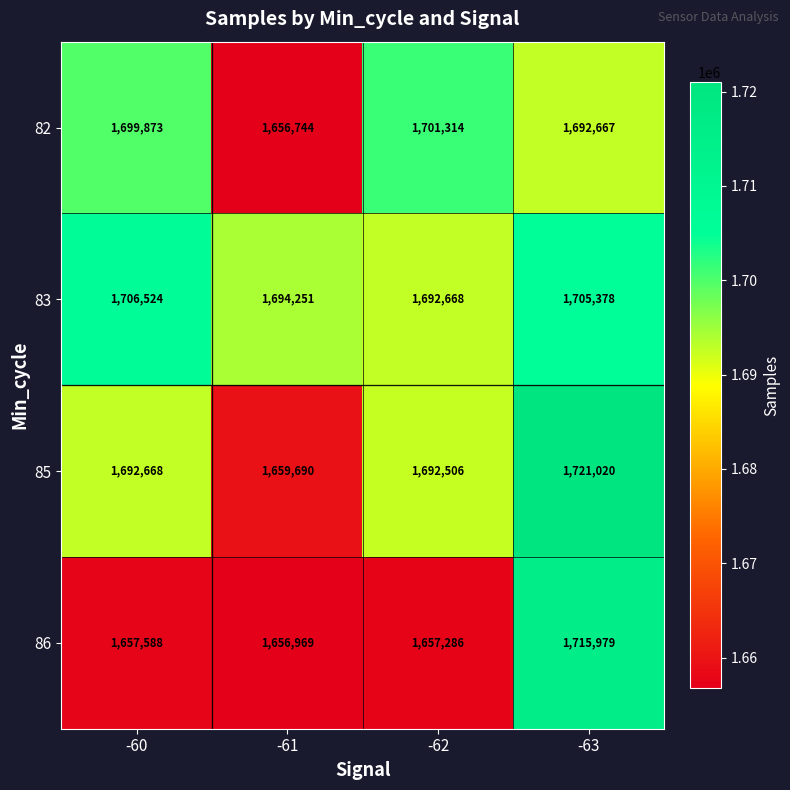

What is the smallest value displayed?

1656744